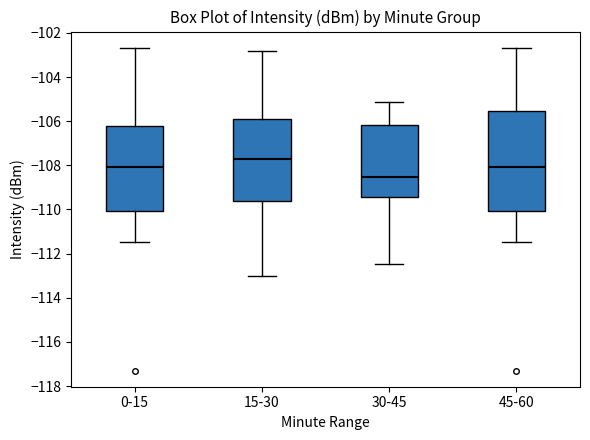

Which box has the lowest median line?

30-45